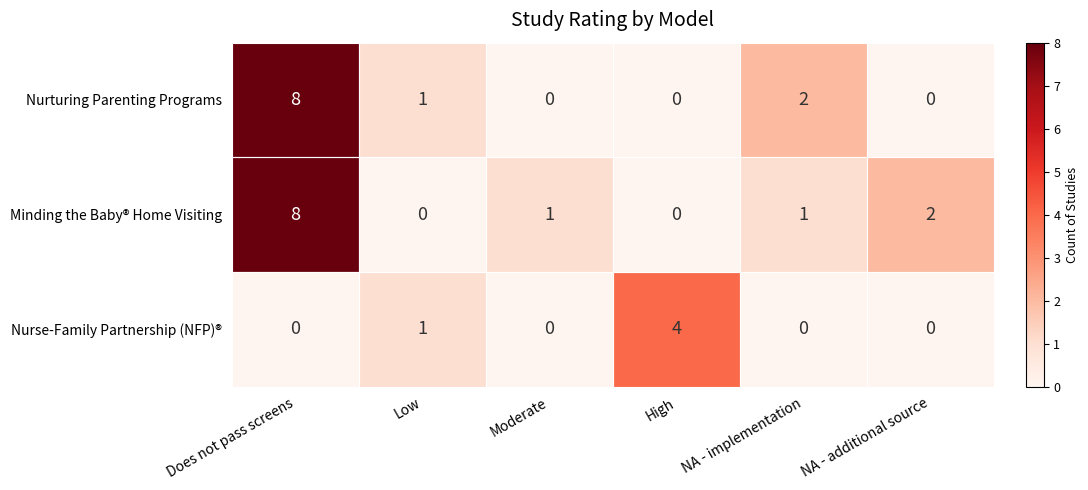

The Minding the Baby® Home Visiting series shows 0 at High. True or false?

True